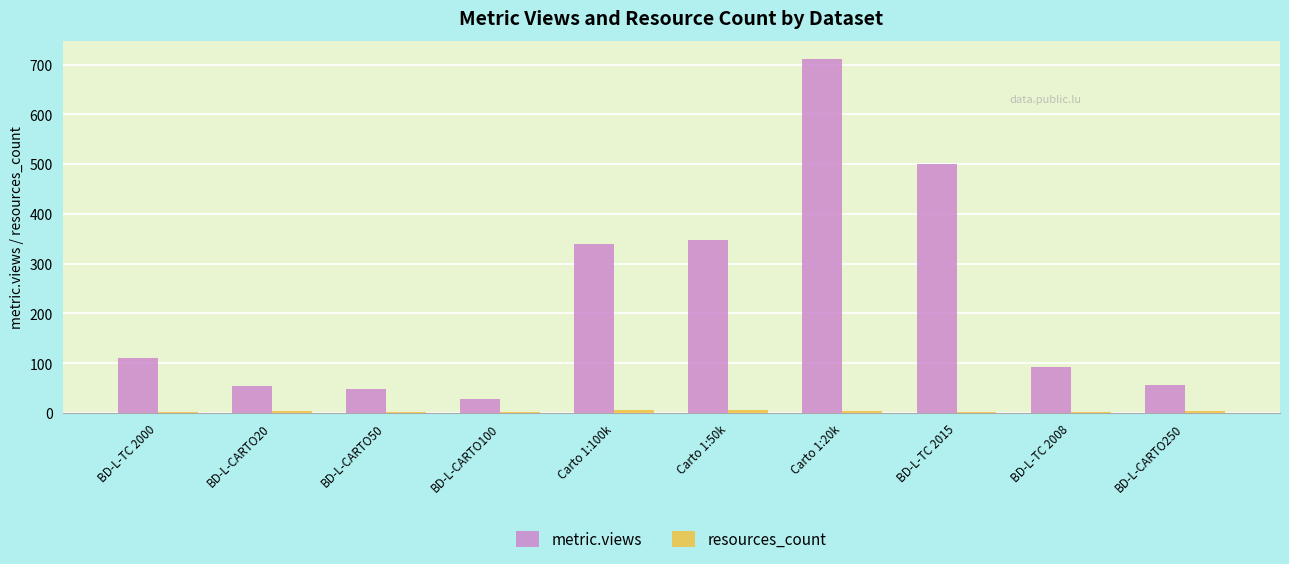

At which label does metric.views reach its peak?

Carto 1:20k